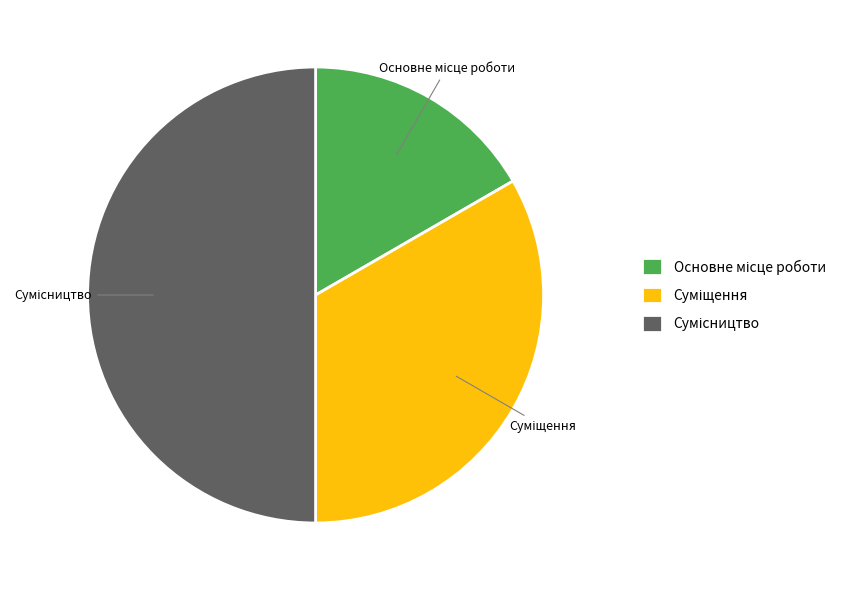

What percentage is NOT represented by Суміщення?

66.7%